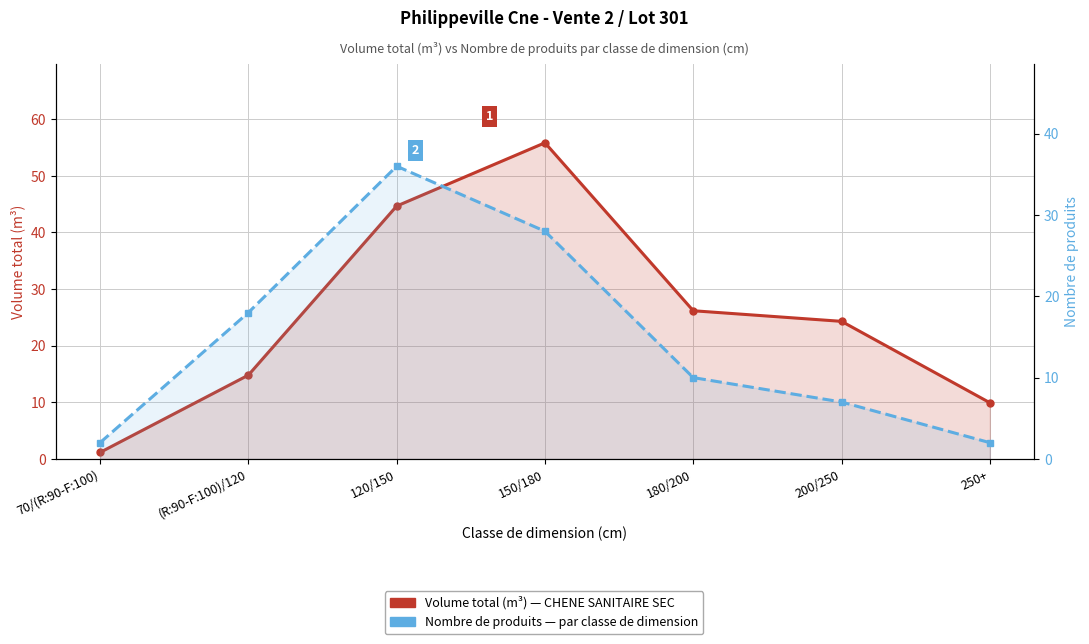

List the series in order of their peak value, highest first.

Volume total (m³), Nombre de produits